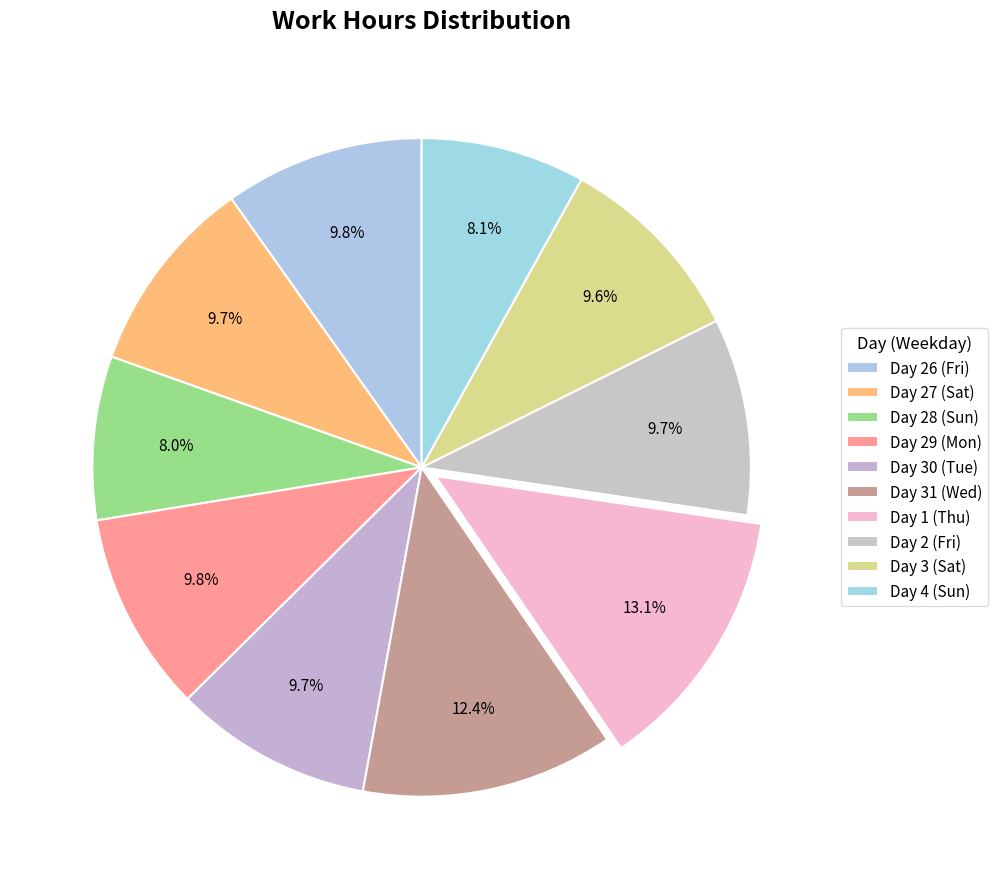

How many slices are in this pie chart?

10